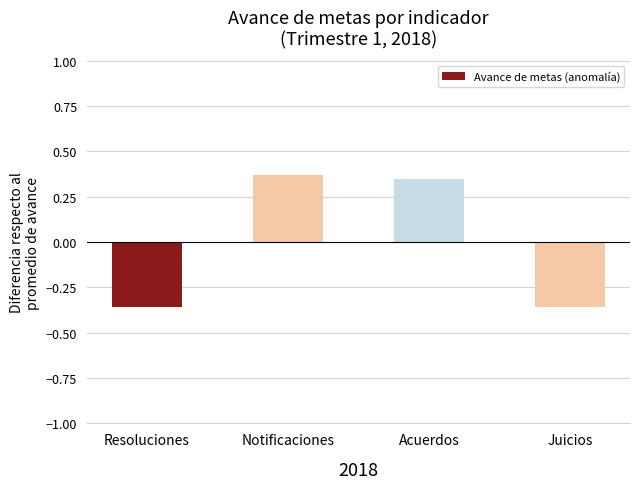

What is the difference between the maximum and minimum values?

0.7